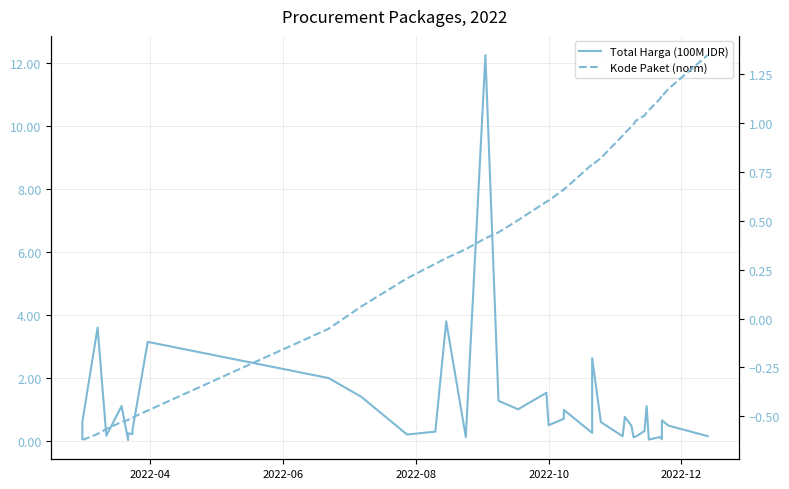

Which series has the largest range (max minus min)?

Total Harga (100M IDR)